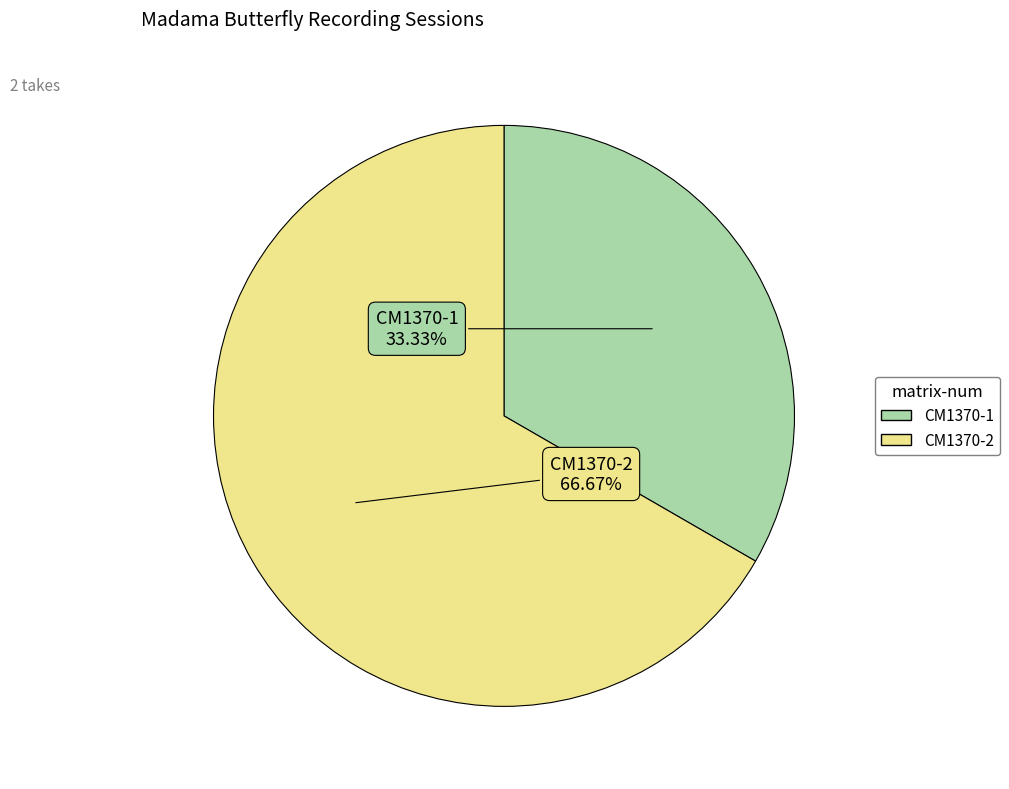

How many slices are in this pie chart?

2